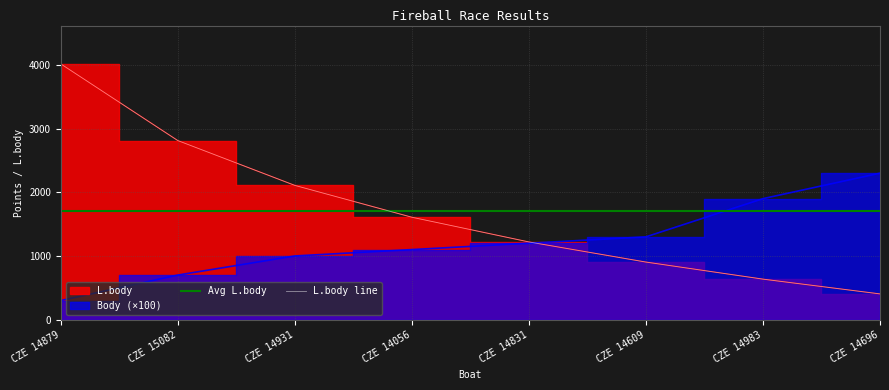

Between CZE 14931 and CZE 14831, which series saw the biggest shift?

L.body